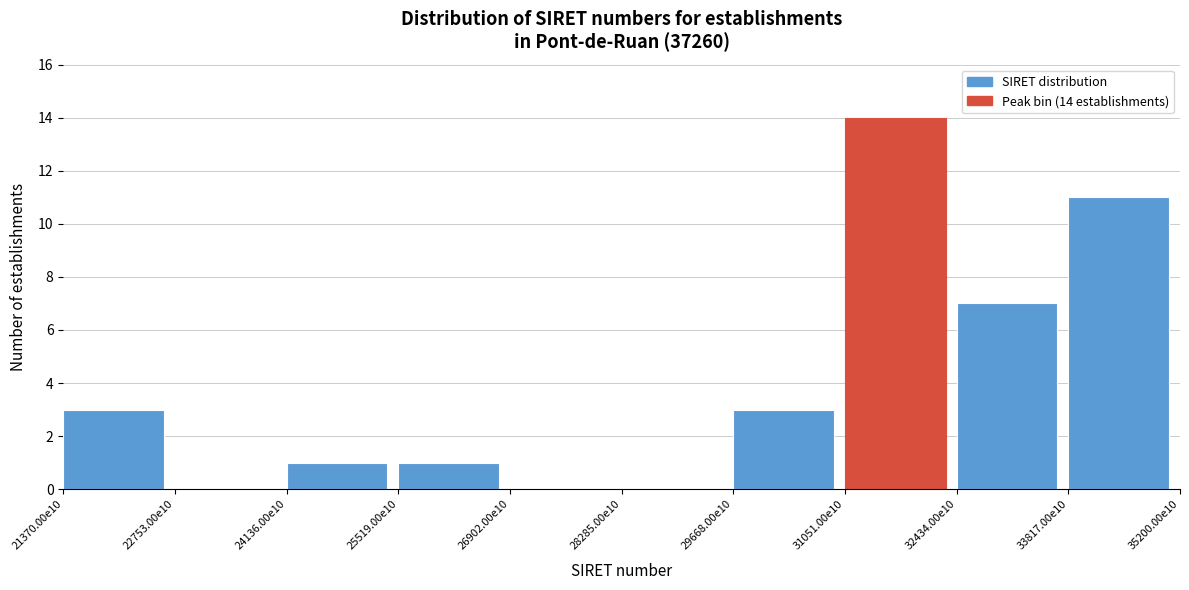

Reading left to right, transcribe all the data shown in this chart.

21370.00e10=3	22753.00e10=0	24136.00e10=1	25519.00e10=1	26902.00e10=0	28285.00e10=0	29668.00e10=3	31051.00e10=14	32434.00e10=7	33817.00e10=11